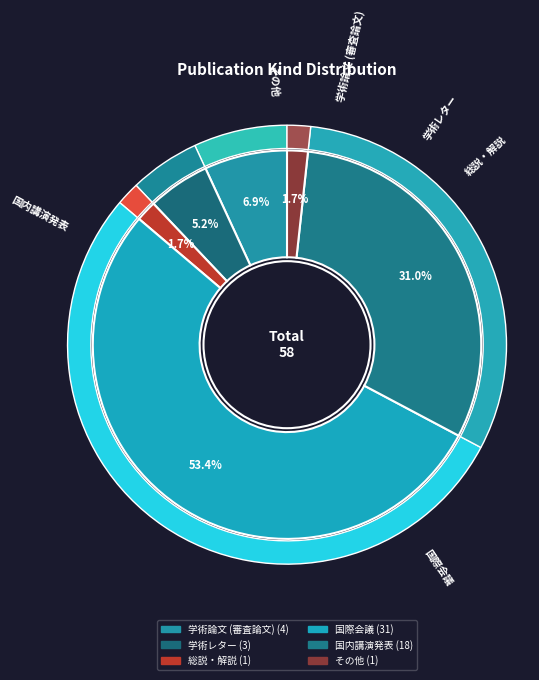

How many segments does this pie chart have?

6